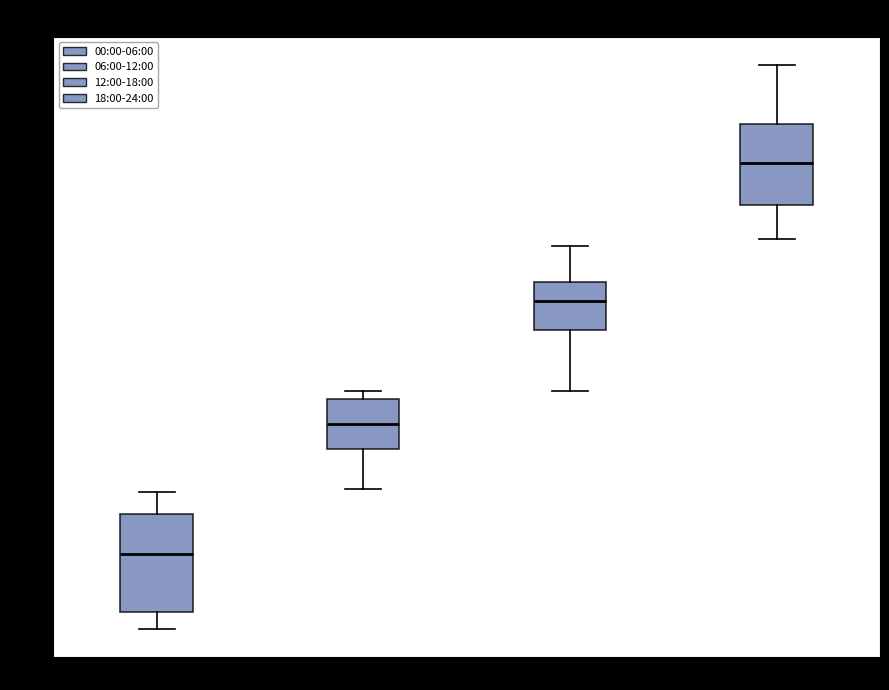

Which box has the lowest median line?

00:00-06:00